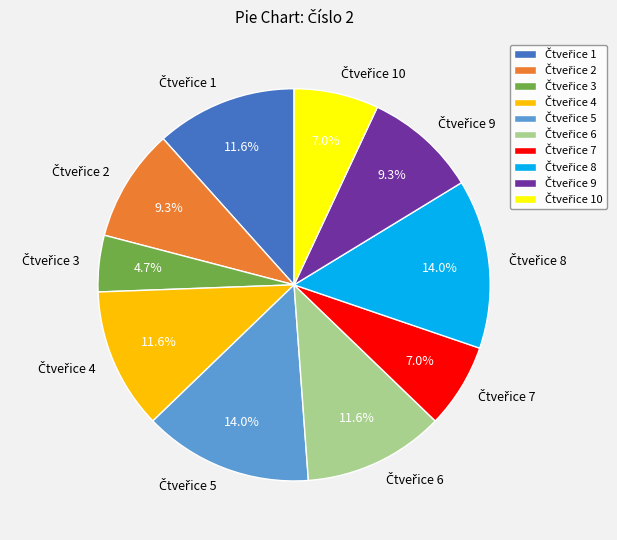

Does any single category account for the majority?

No